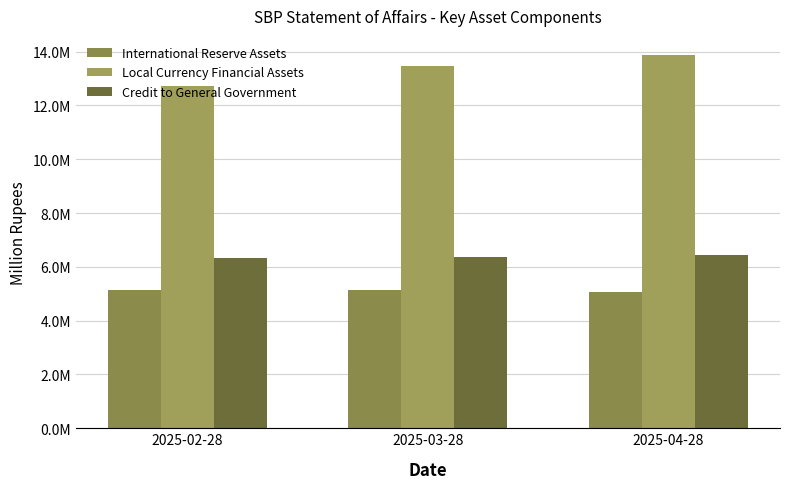

What is the label of the 1st bar from the right?

2025-04-28